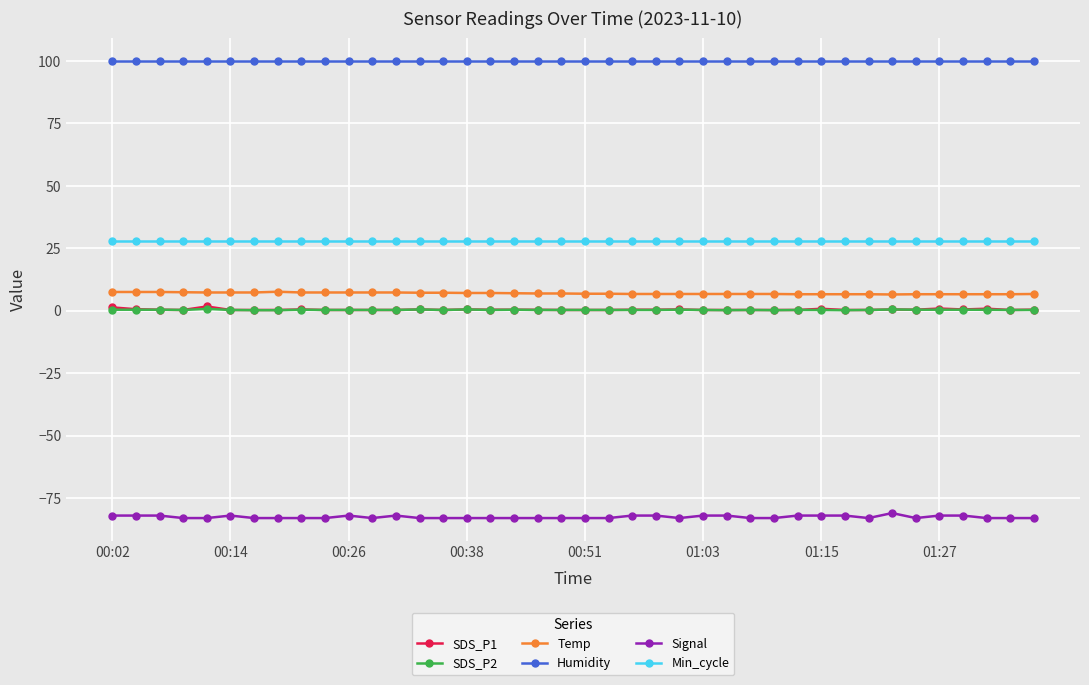

Which series has the largest total across all categories?

Humidity